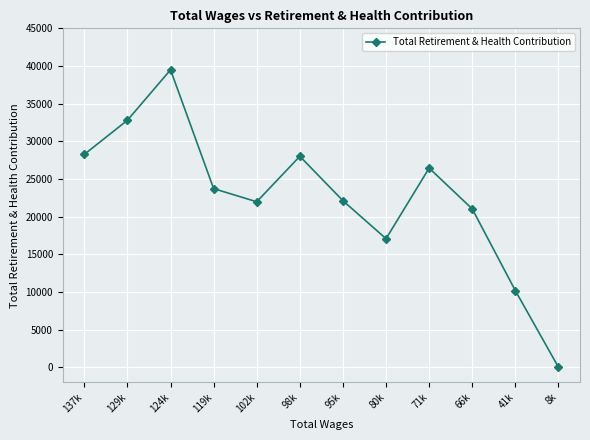

What position from the right is 124k?

10